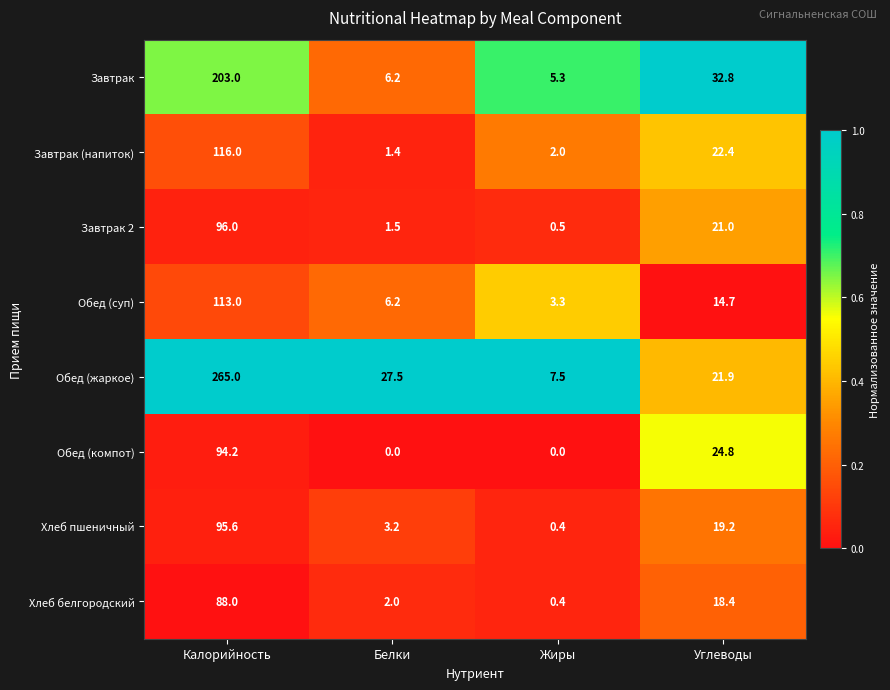

What is the sum of all Завтрак 2 values?

119.0